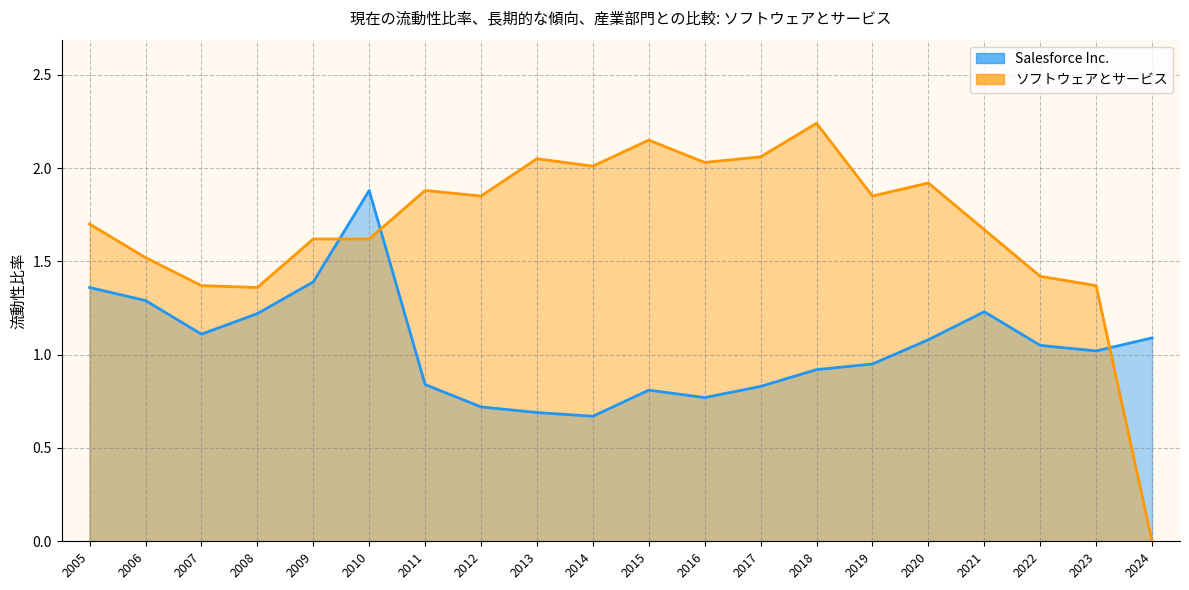

At which category is the sum across all series the highest?

2010